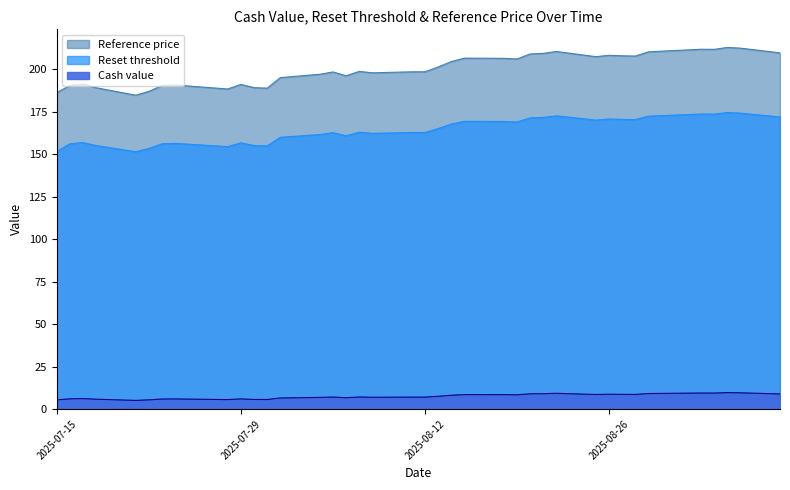

How many data points in Reset threshold are above 162?

23